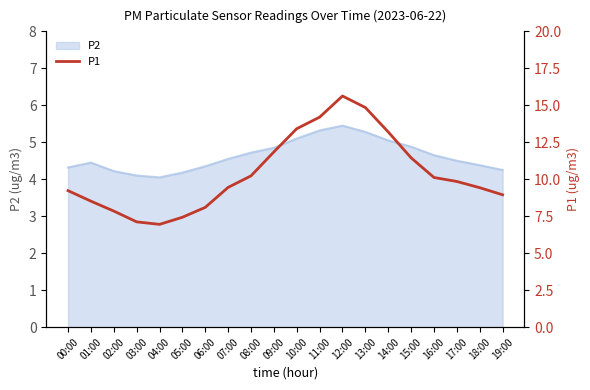

Is it true that P2 equals 4.2 at 19:00?

True